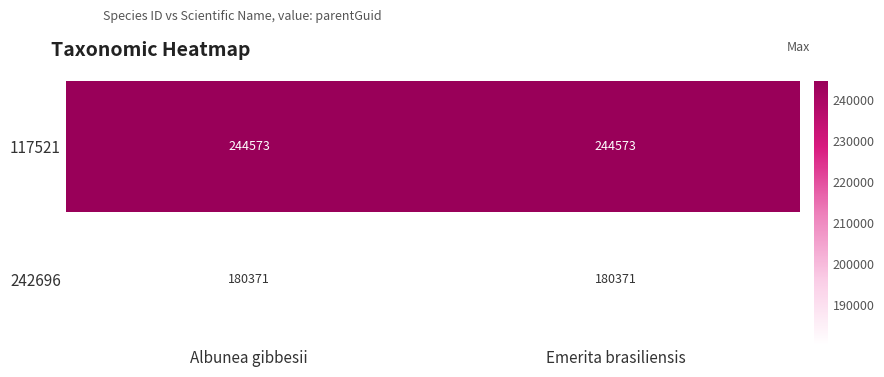

Read the 242696 value at Albunea gibbesii.

180371